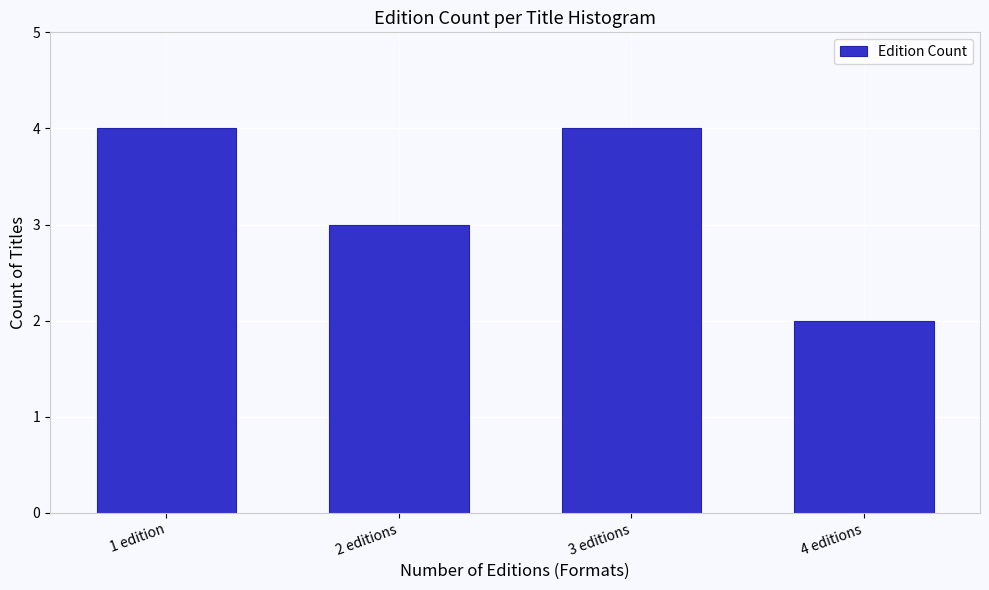

Reading left to right, transcribe all the data shown in this chart.

4	3	4	2